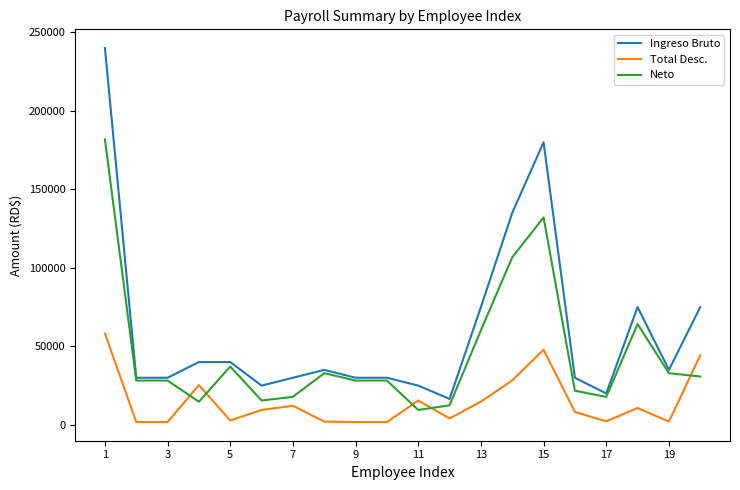

What is the average value of the Neto series?

45058.4